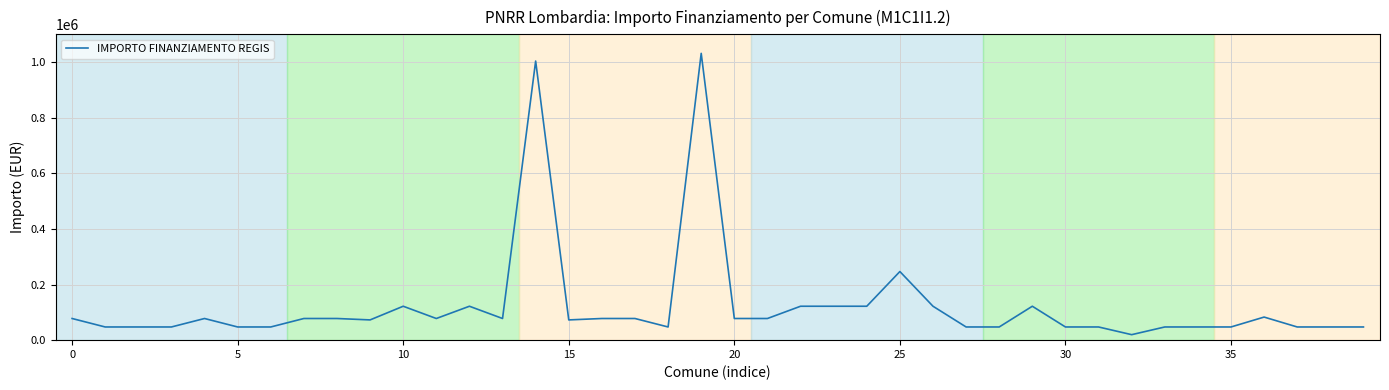

What is the greatest value displayed?

1031574